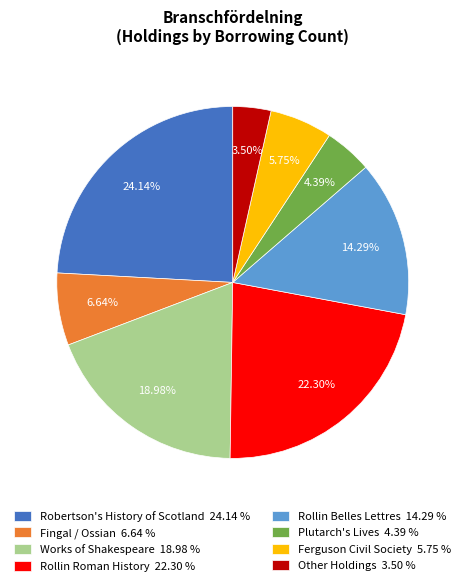

How many segments does this pie chart have?

8